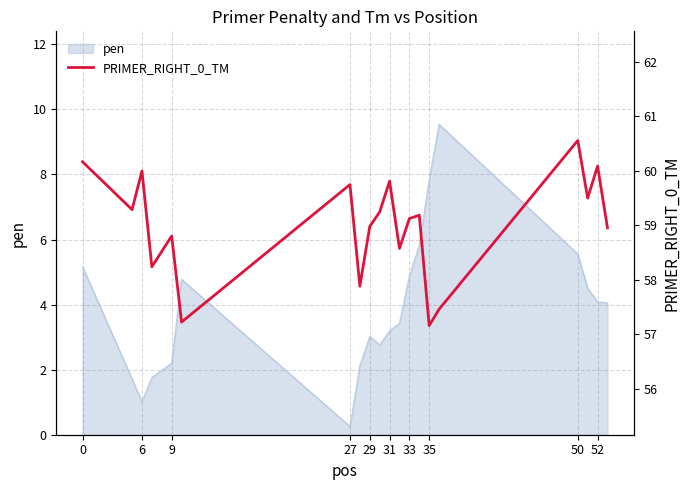

Reading right to left, transcribe all the data shown in this chart.

59.0	60.1	59.5	60.6	57.5	57.2	59.2	59.1	58.6	59.8	59.2	59.0	57.9	59.7	57.2	58.8	58.2	60.0	59.3	60.2